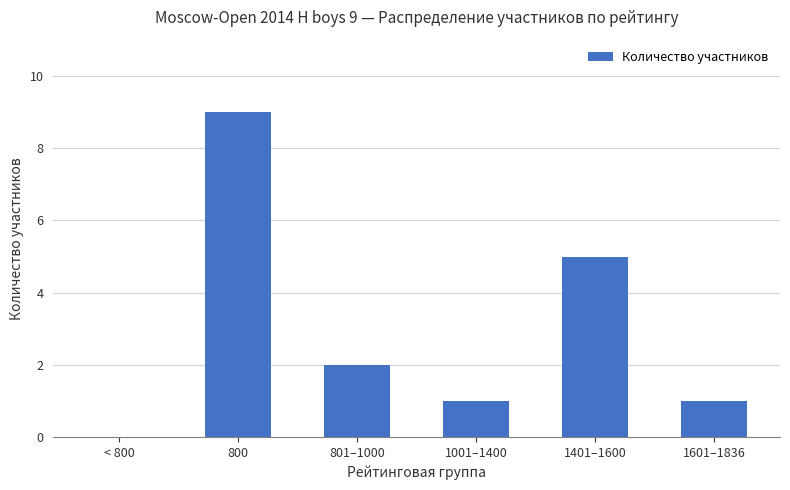

Where does the data first go above 2?

800